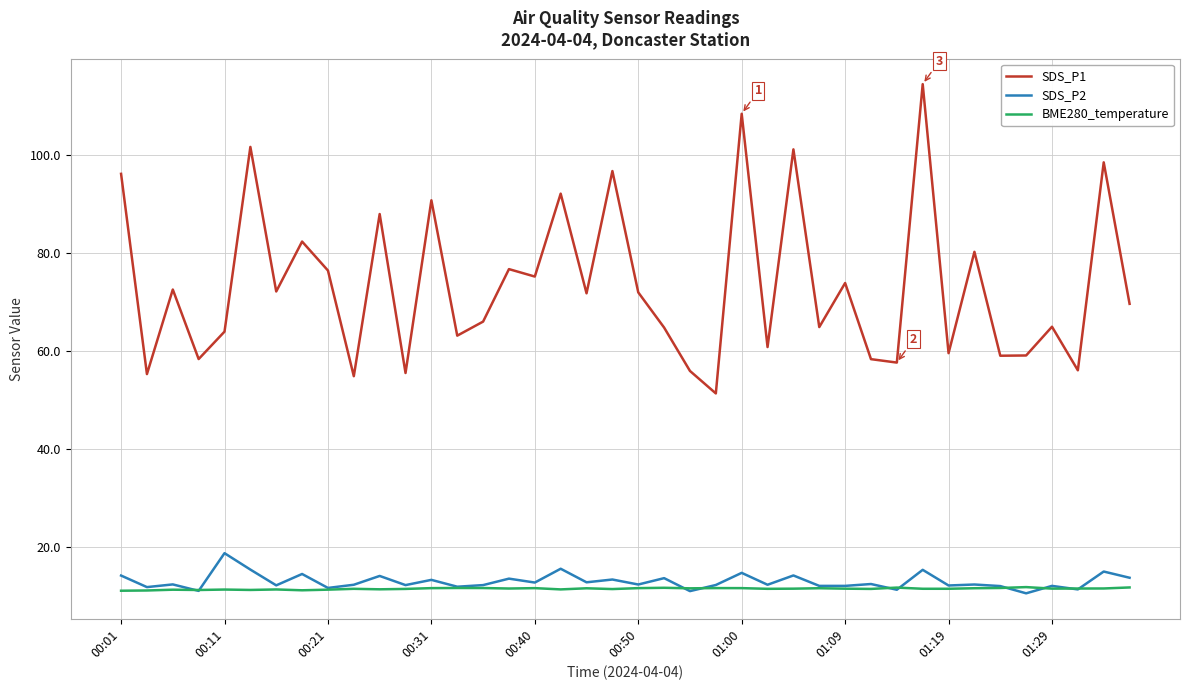

True or false: BME280_temperature has more than 2 points higher than both neighbors.

True